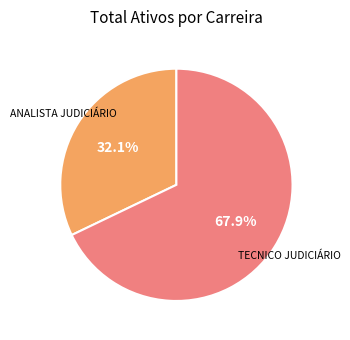

Is there a majority slice in this chart?

Yes